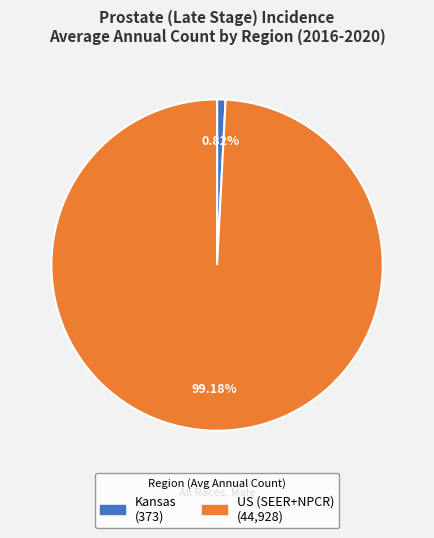

What is the majority slice?

US (SEER+NPCR)